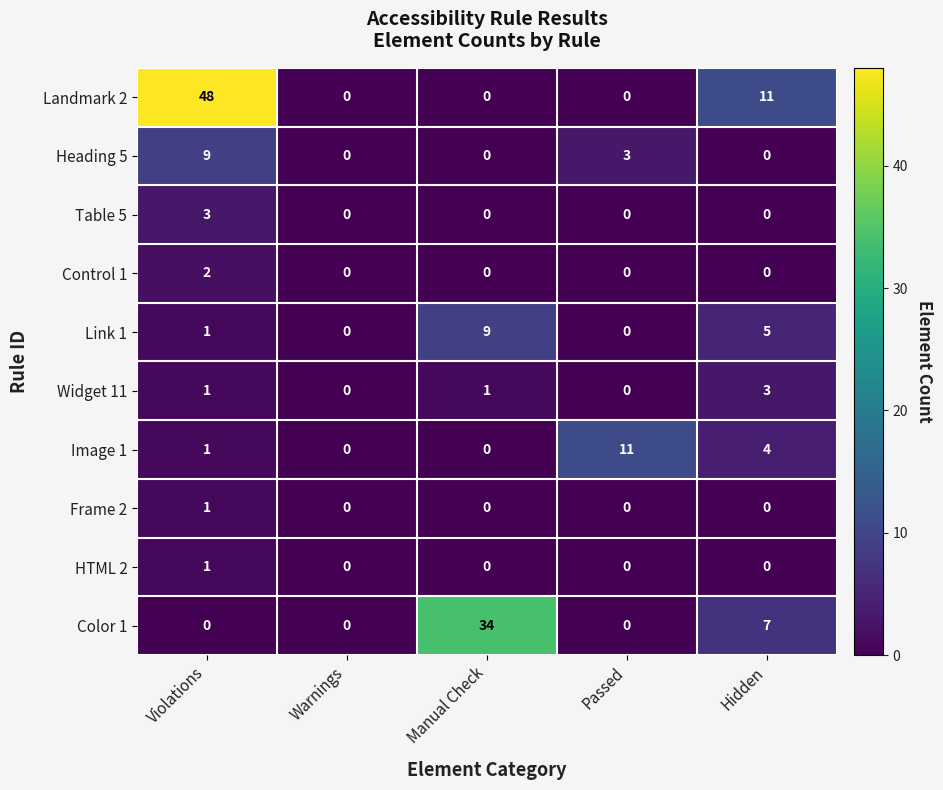

At how many categories does at least one series exceed 31?

2